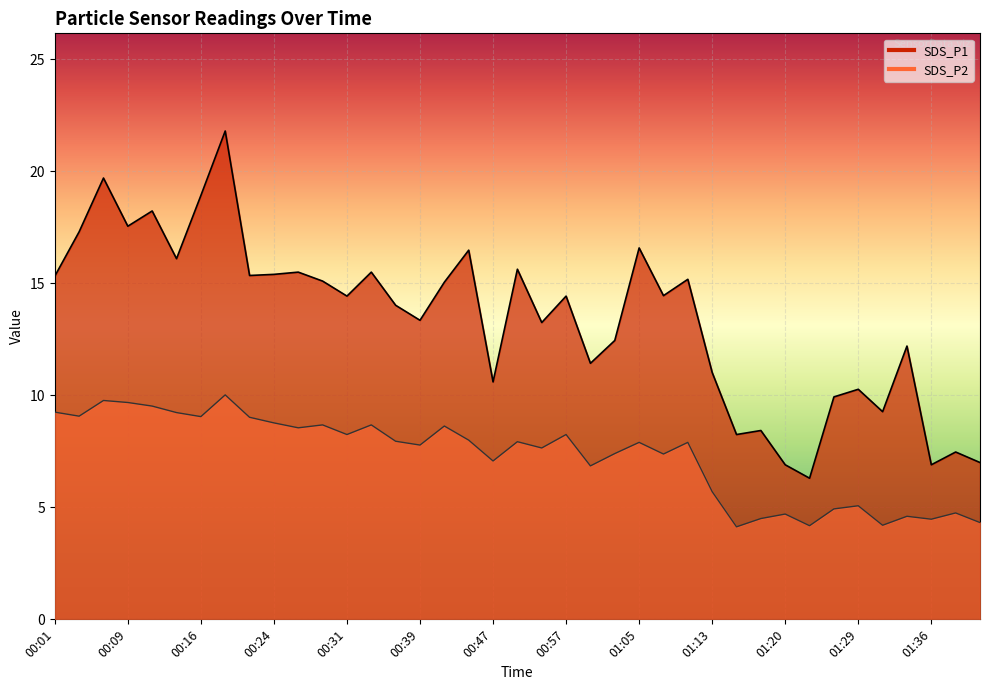

List the labels in order of SDS_P2 value, smallest first.

01:15, 01:23, 01:31, 01:41, 01:36, 01:18, 01:34, 01:20, 01:39, 01:26, 01:29, 01:13, 00:59, 00:47, 01:07, 01:02, 00:52, 00:39, 01:05, 01:10, 00:49, 00:37, 00:44, 00:31, 00:57, 00:26, 00:42, 00:29, 00:34, 00:24, 00:21, 00:16, 00:04, 00:14, 00:01, 00:11, 00:09, 00:06, 00:19